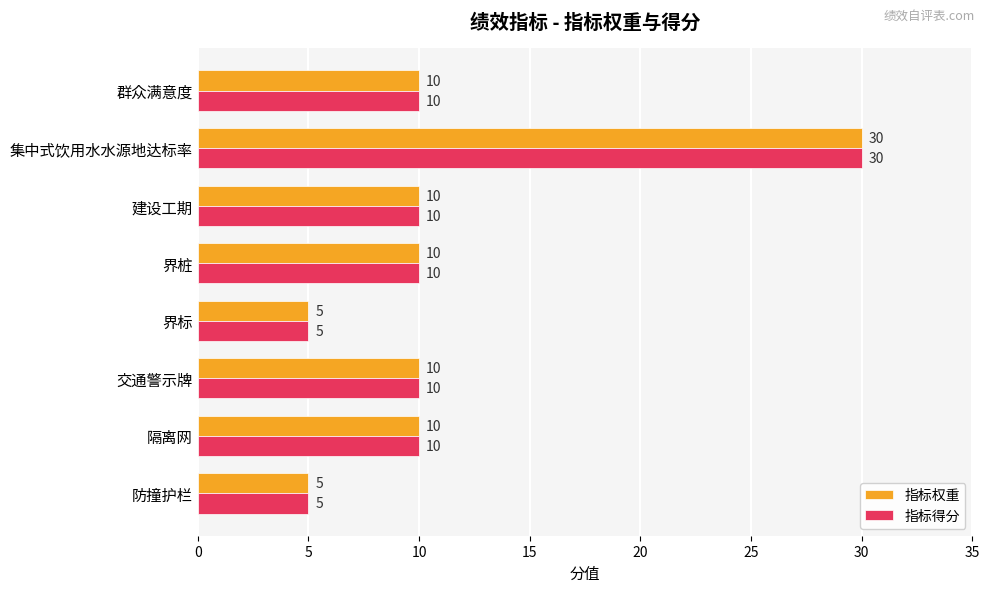

What is the difference between the maximum and minimum values in the 指标权重 series?

25